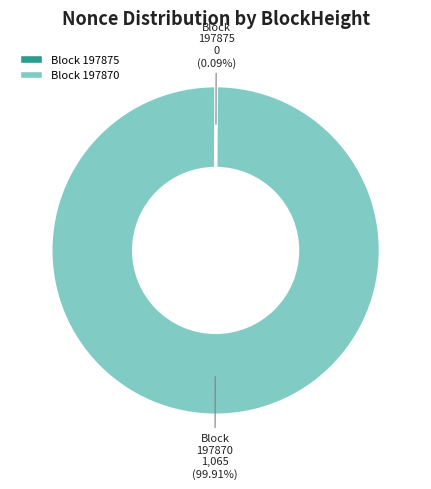

Does any single category account for the majority?

Yes